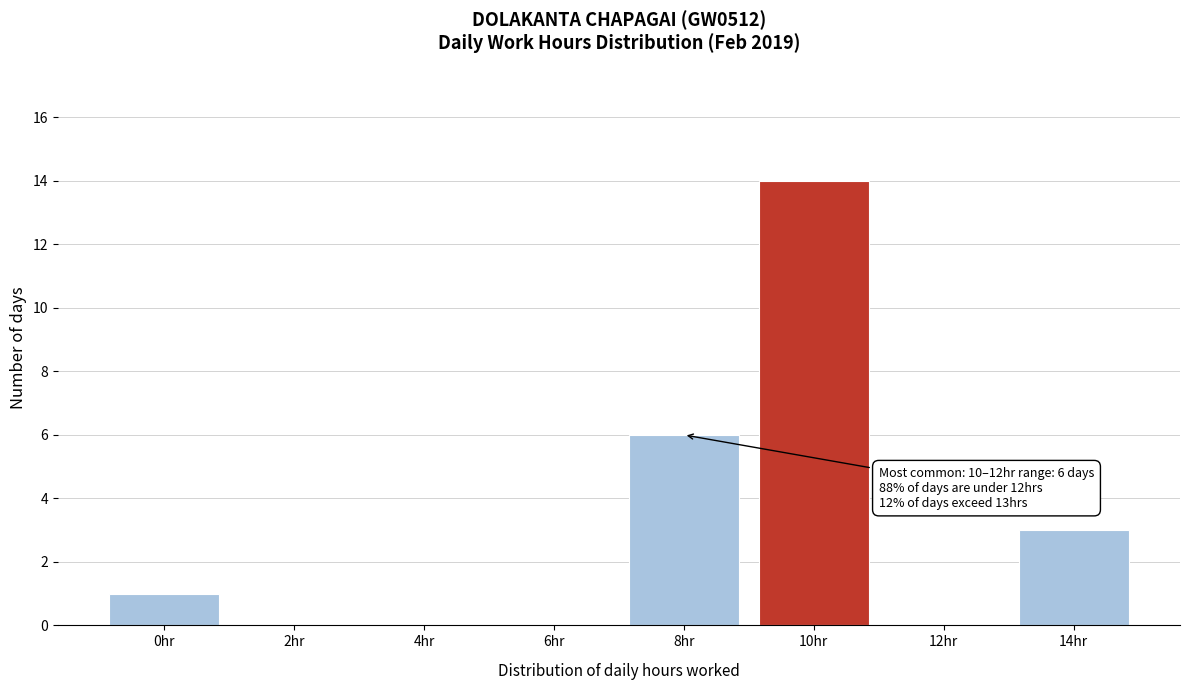

Reading right to left, what are all the values shown in this chart?

14hr=3	12hr=0	10hr=14	8hr=6	6hr=0	4hr=0	2hr=0	0hr=1